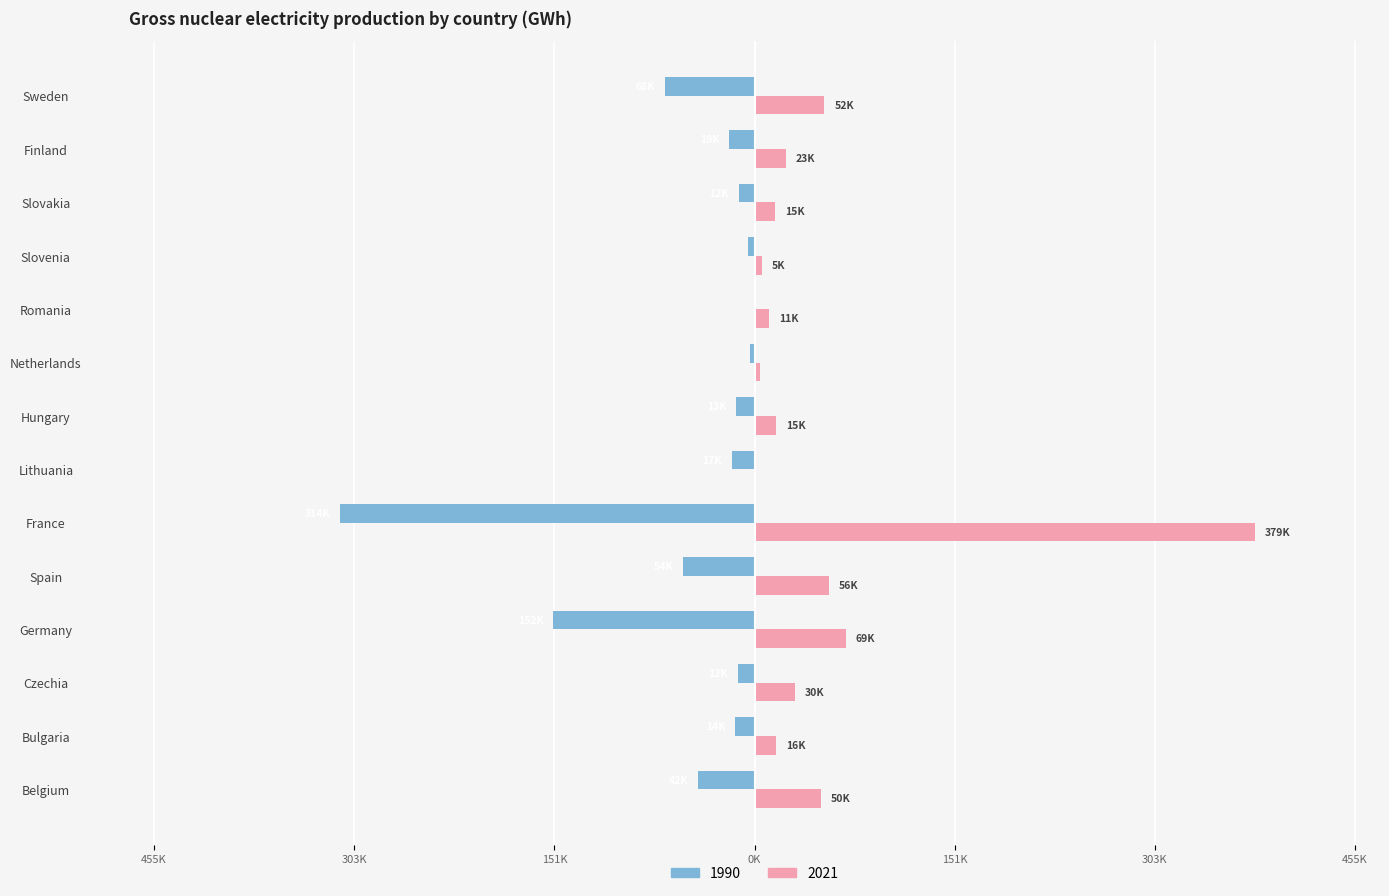

Rank the categories by 1990 value from highest to lowest.

Romania, Netherlands, Slovenia, Slovakia, Czechia, Hungary, Bulgaria, Lithuania, Finland, Belgium, Spain, Sweden, Germany, France